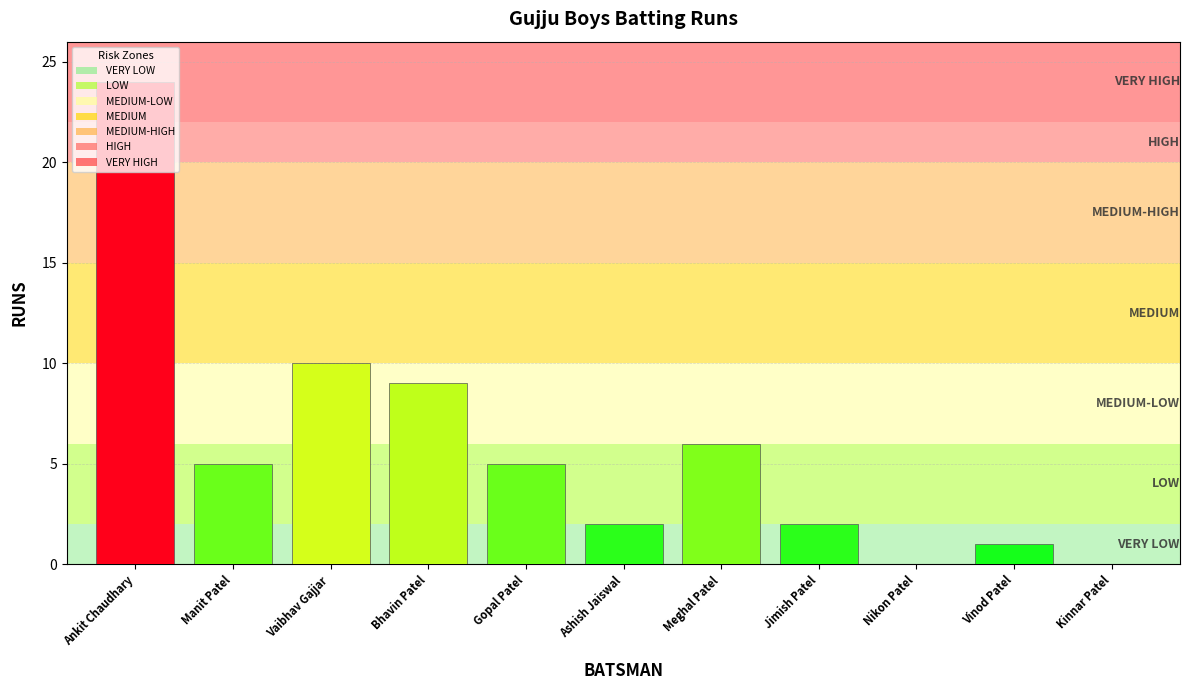

The value at Ashish Jaiswal is 0. True or false?

False